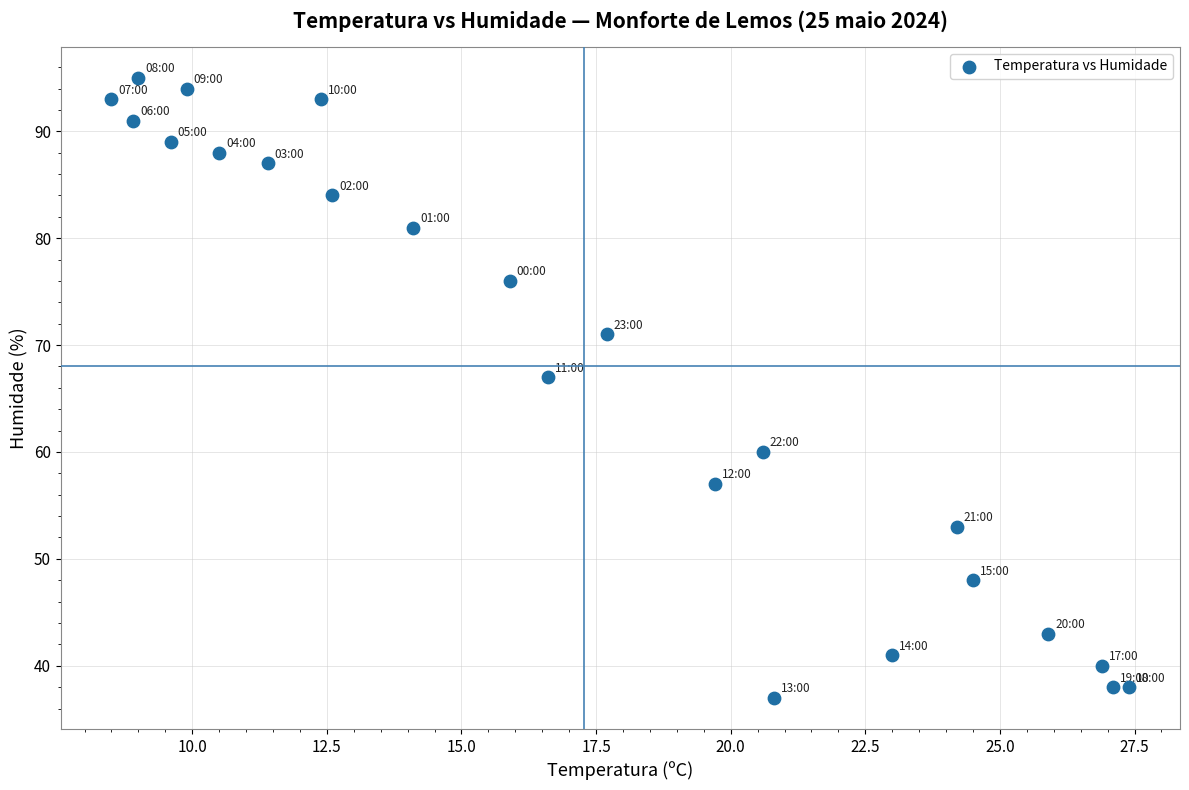

What Y value in the scatter plot is closest to 66?

67